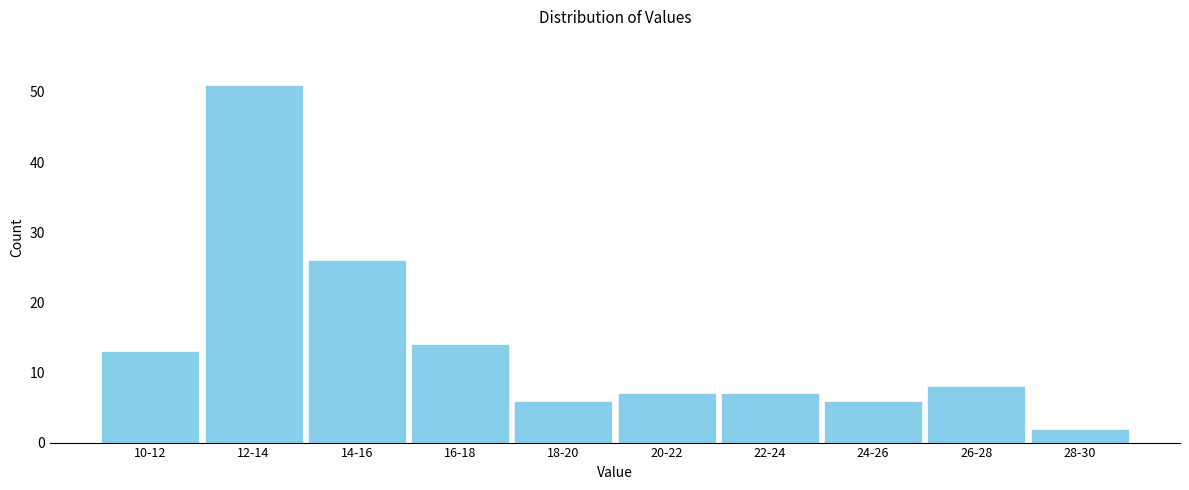

Reading right to left, extract all data points from this chart.

28-30=2	26-28=8	24-26=6	22-24=7	20-22=7	18-20=6	16-18=14	14-16=26	12-14=51	10-12=13